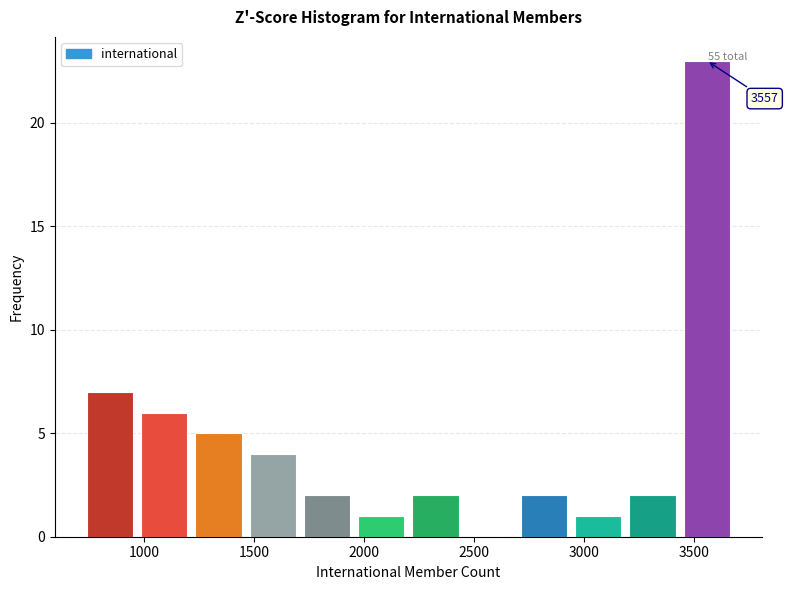

Which range on the x-axis has the tallest bar?

3450 to 3700